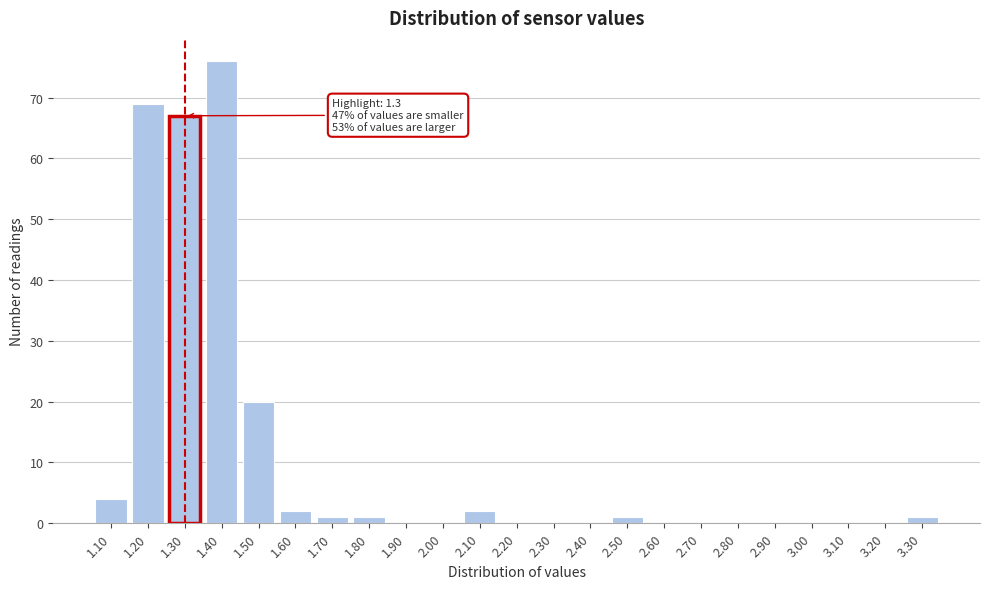

Over which range of the x-axis is the bar tallest?

1.35 to 1.45